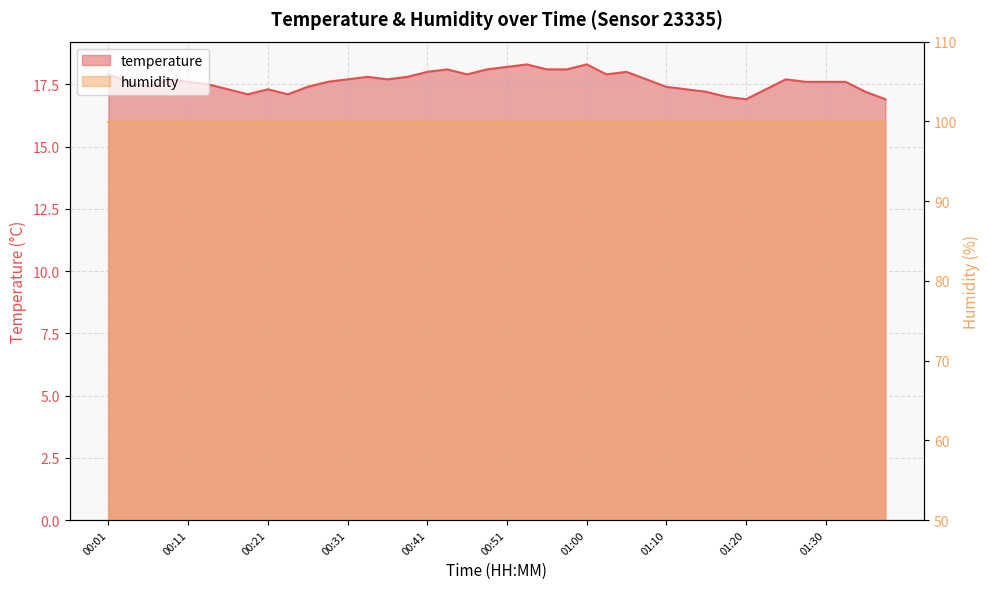

What is the ratio of the value at 00:23 to the value at 00:16?

1.0